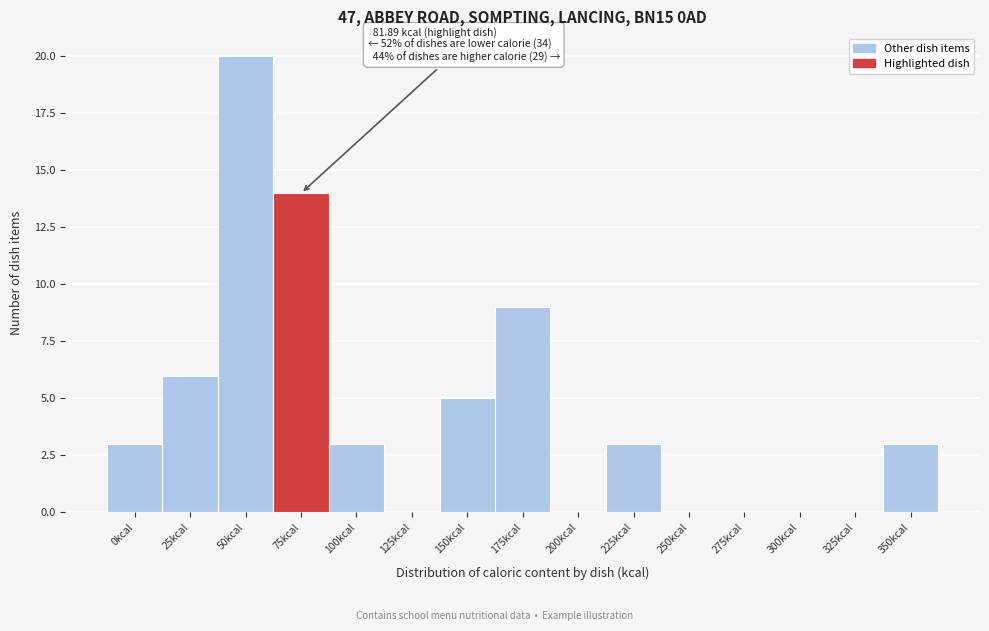

Reading left to right, list all the values displayed in this chart.

0kcal=3	25kcal=6	50kcal=20	75kcal=14	100kcal=3	125kcal=0	150kcal=5	175kcal=9	200kcal=0	225kcal=3	250kcal=0	275kcal=0	300kcal=0	325kcal=0	350kcal=3